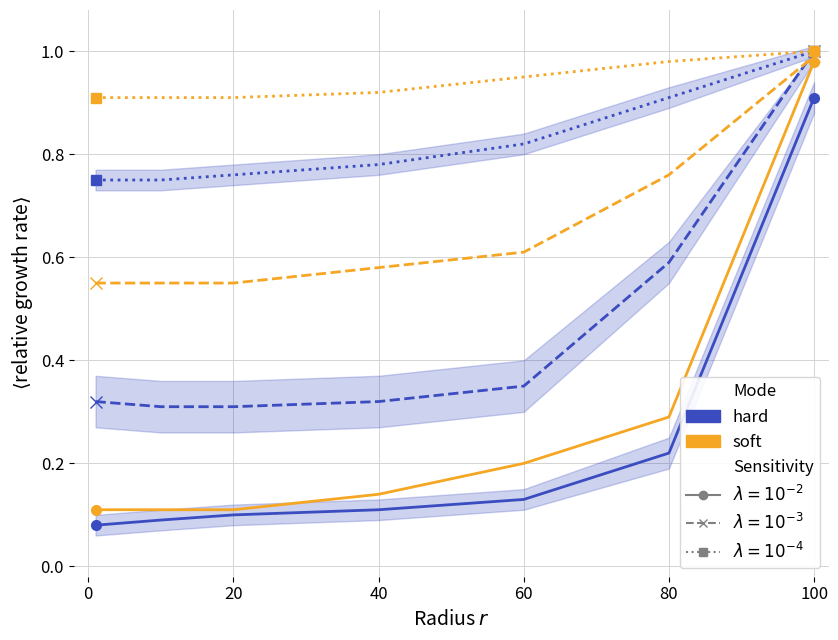

True or false: soft dashed λ=1e-3 and soft dotted λ=1e-4 intersect in this chart.

False